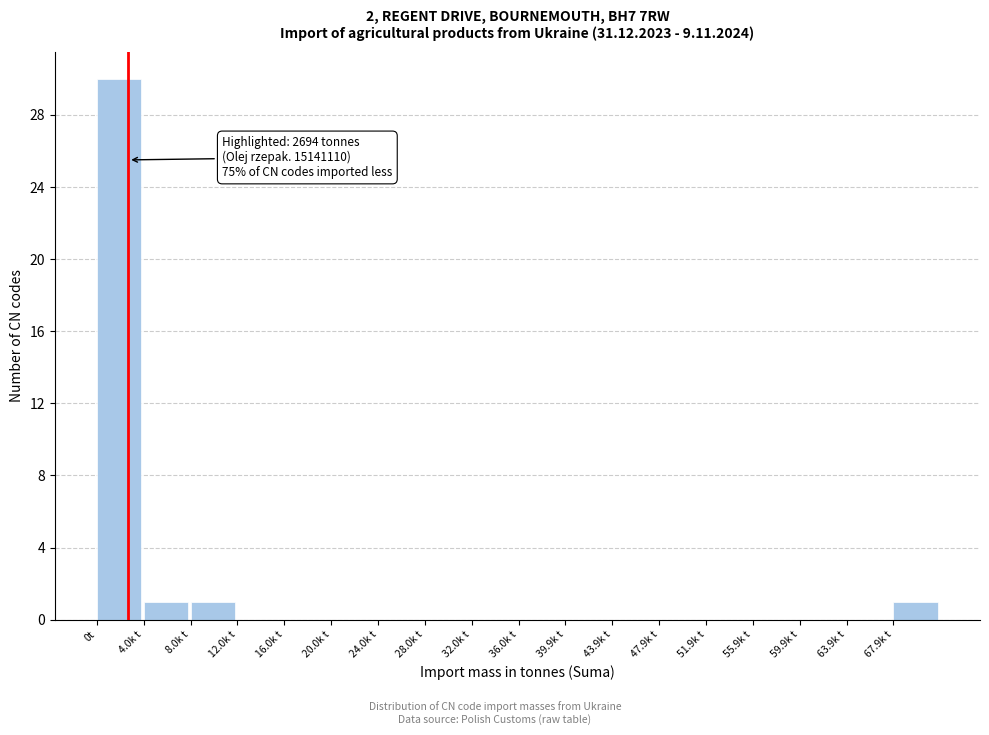

Reading right to left, extract all data points from this chart.

67.9k t=1	63.9k t=0	59.9k t=0	55.9k t=0	51.9k t=0	47.9k t=0	43.9k t=0	39.9k t=0	36.0k t=0	32.0k t=0	28.0k t=0	24.0k t=0	20.0k t=0	16.0k t=0	12.0k t=0	8.0k t=1	4.0k t=1	0t=30